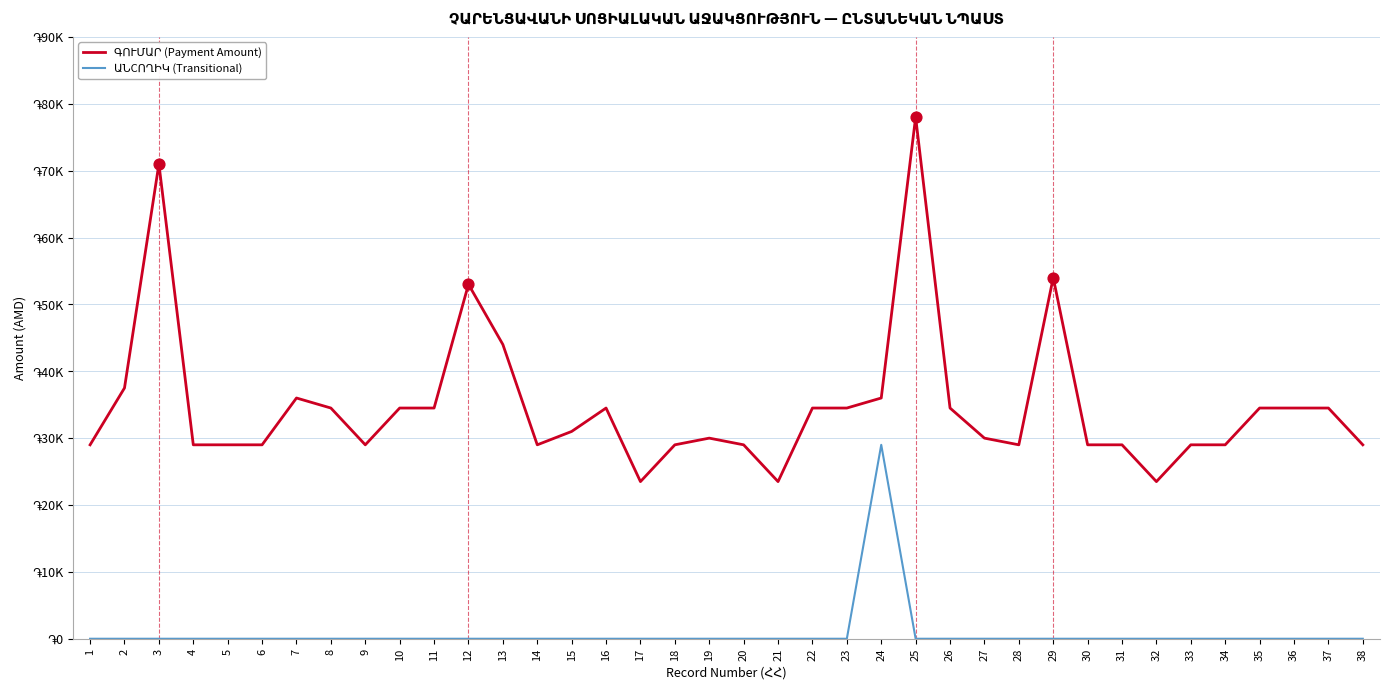

Is this an area chart (filled region under the line)?

No